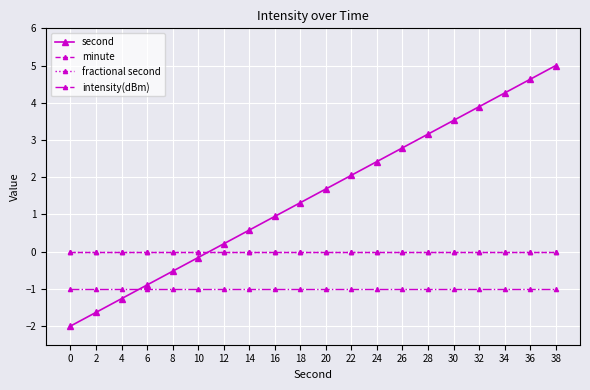

Which series changed the most between 18 and 22?

second